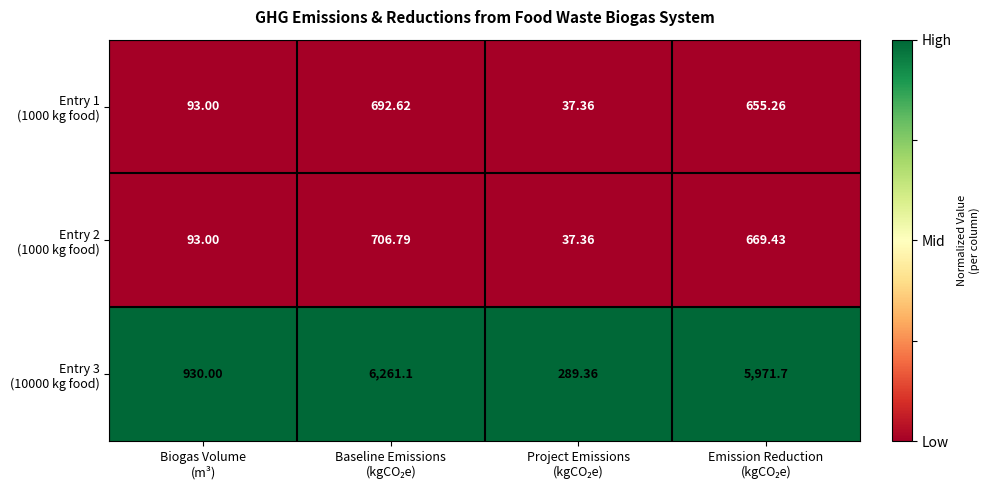

At Biogas Volume (m³), list the series in order from largest to smallest.

Entry 3 (10000 kg food), Entry 1 (1000 kg food), Entry 2 (1000 kg food)